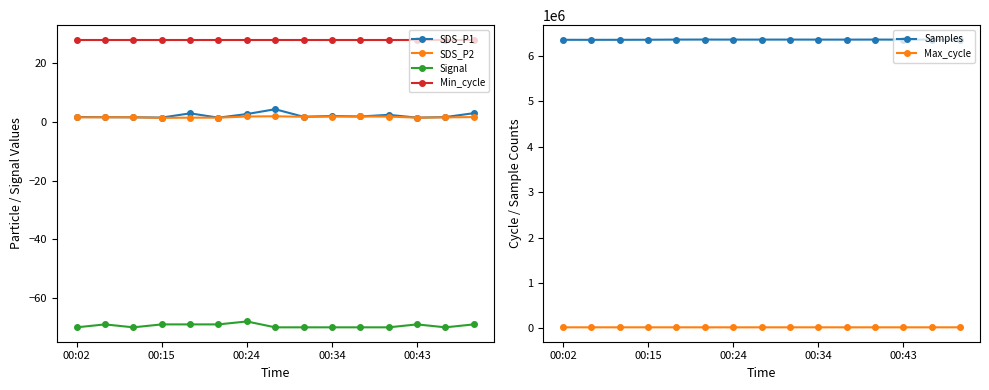

What is the sum of the SDS_P2 values at 00:02 and 10?

3.3